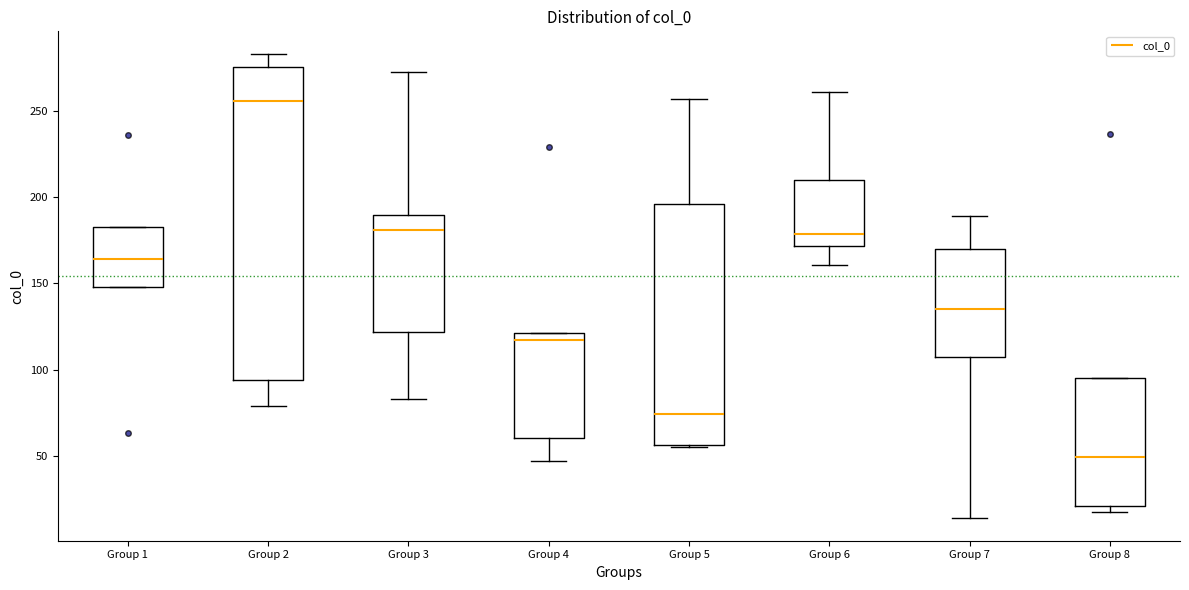

Which box's median line is the highest?

Group 2